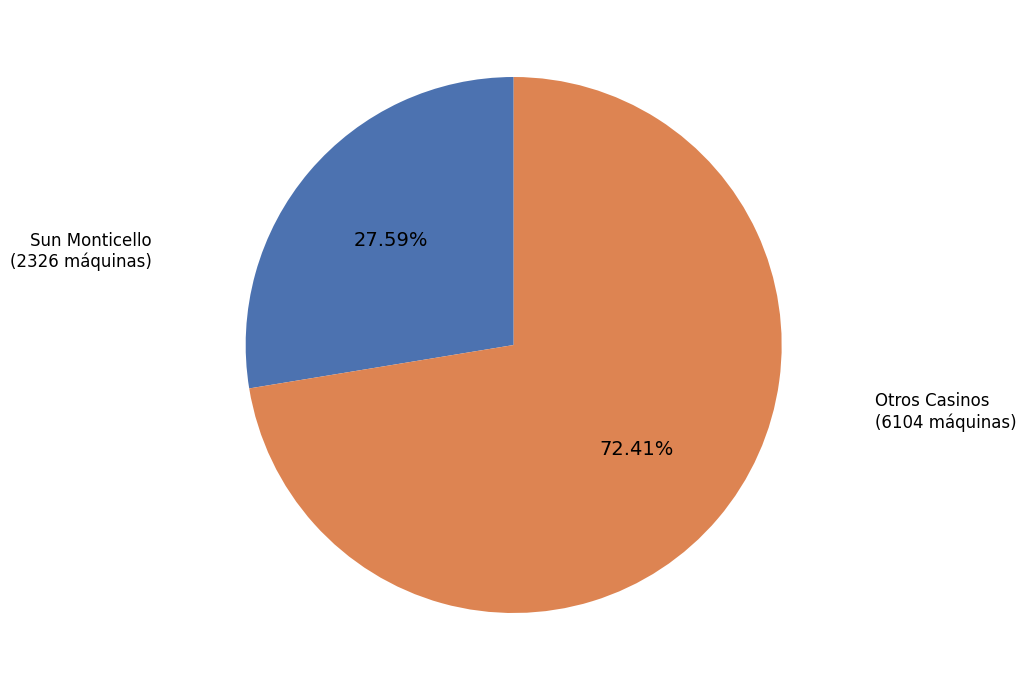

Does any single category account for the majority?

Yes